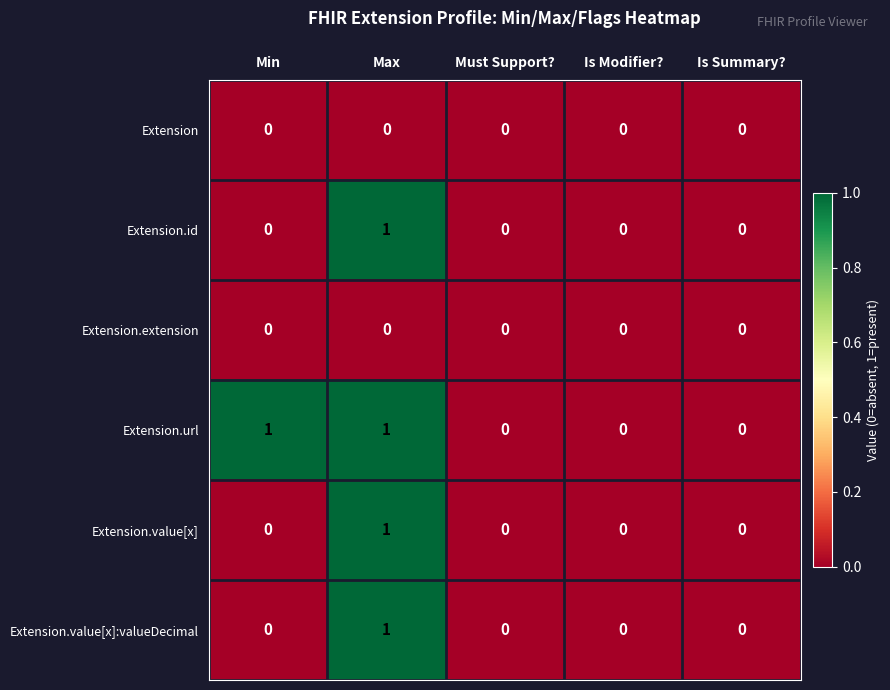

Is it true that Extension equals 0 at Is Modifier??

True